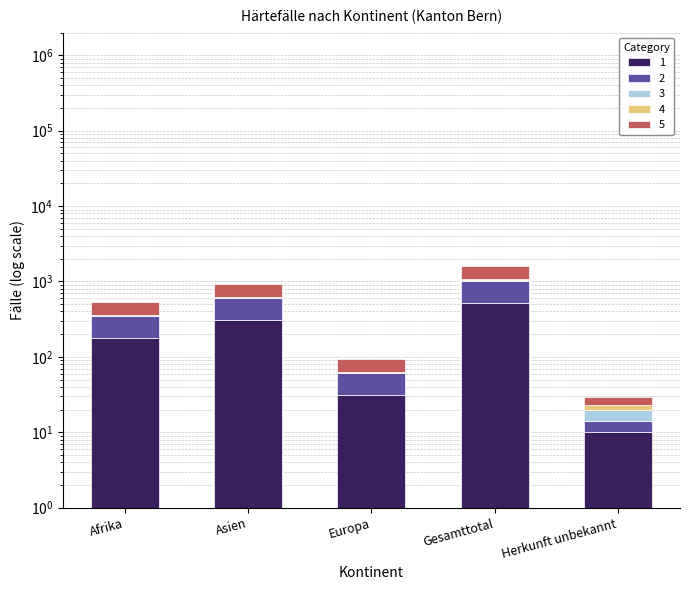

Reading right to left, list all the values displayed in this chart.

Total Gesuchseingaenge: Herkunft unbekannt=10	Gesamttotal=526	Europa=31	Asien=308	Afrika=177
Regelungen VA Gesuchseingaenge: Herkunft unbekannt=4	Gesamttotal=494	Europa=30	Asien=292	Afrika=168
Regelungen Art14 Gesuchseingaenge: Herkunft unbekannt=6	Gesamttotal=32	Europa=1	Asien=16	Afrika=9
Regelungen Art14 Gutheissungen: Herkunft unbekannt=3	Gesamttotal=28	Europa=1	Asien=15	Afrika=9
Total Gutheissungen: Herkunft unbekannt=6	Gesamttotal=521	Europa=31	Asien=307	Afrika=177